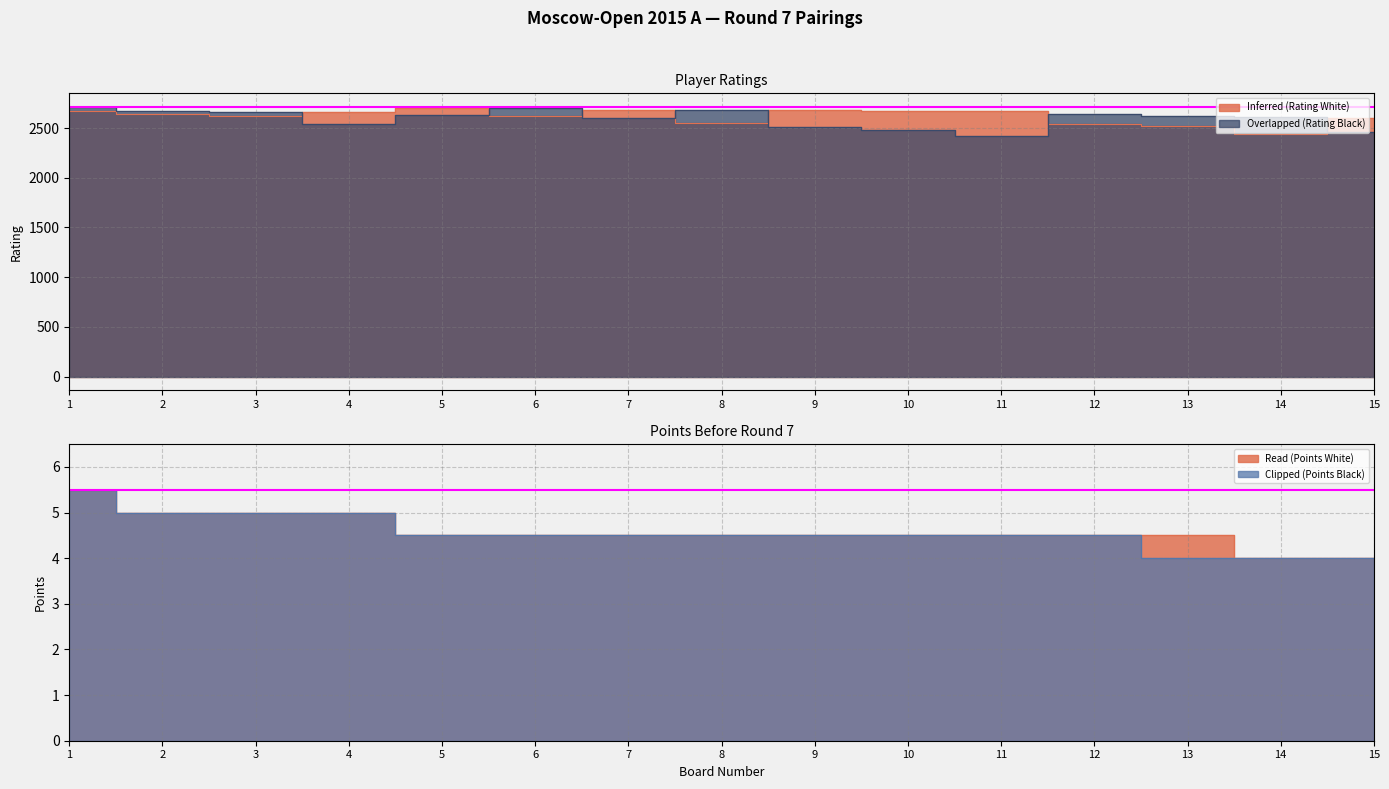

True or false: Clipped (Points Black) has a value of 1.1 at 8.

False